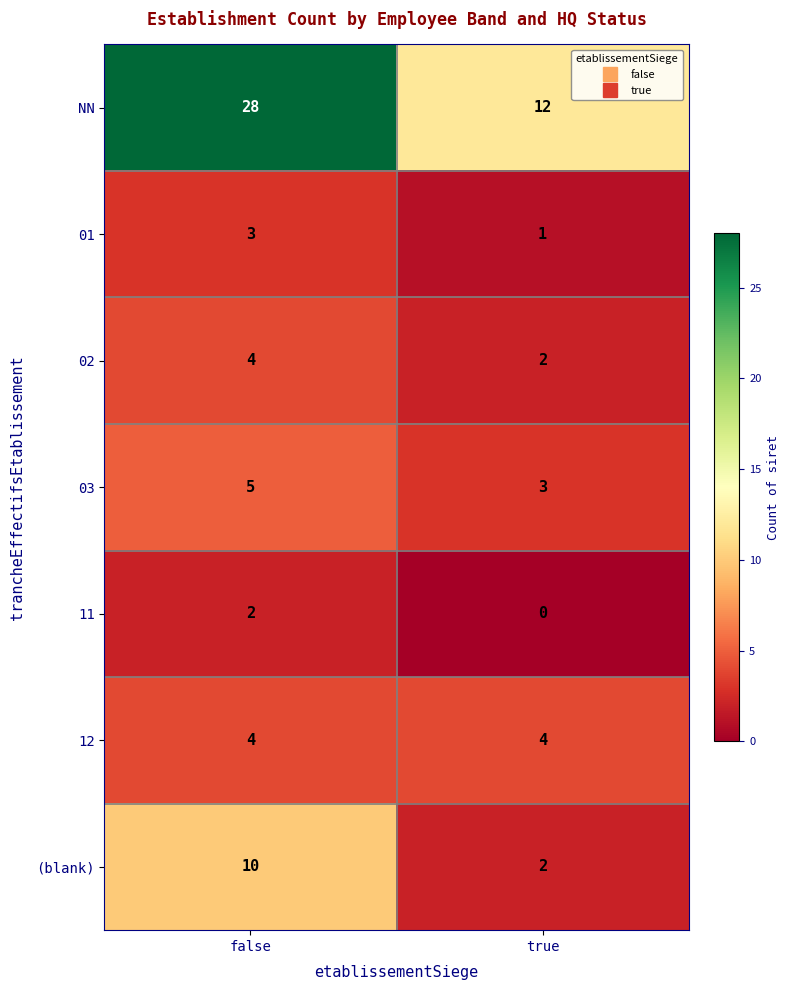

Reading left to right, extract all data points from this chart.

NN: false=28	true=12
01: false=3	true=1
02: false=4	true=2
03: false=5	true=3
11: false=2	true=0
12: false=4	true=4
(blank): false=10	true=2